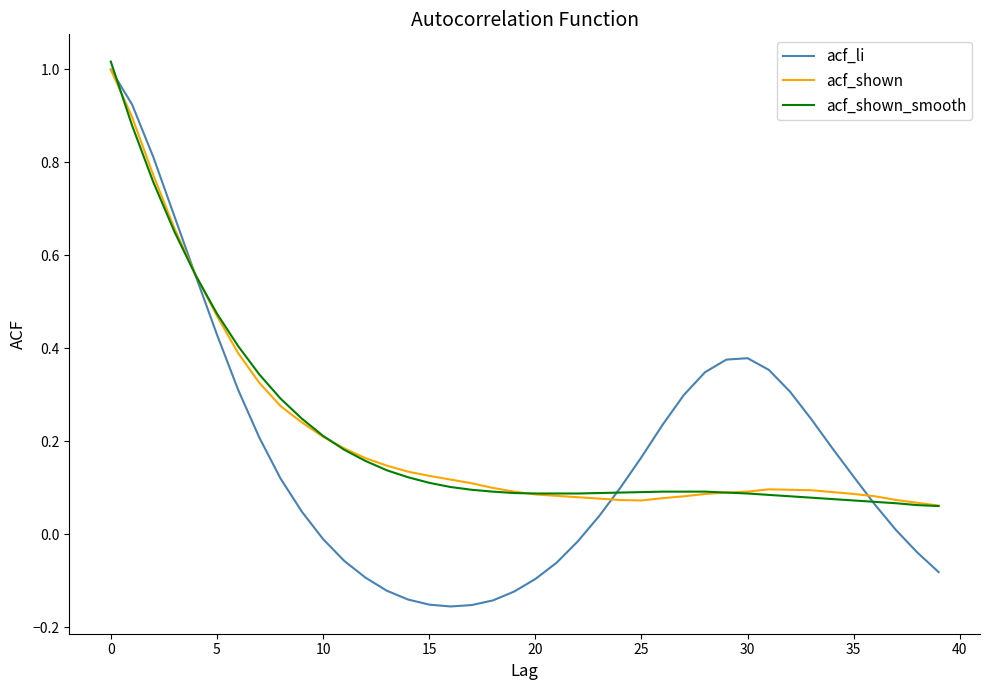

Which series has the largest range (max minus min)?

acf_li